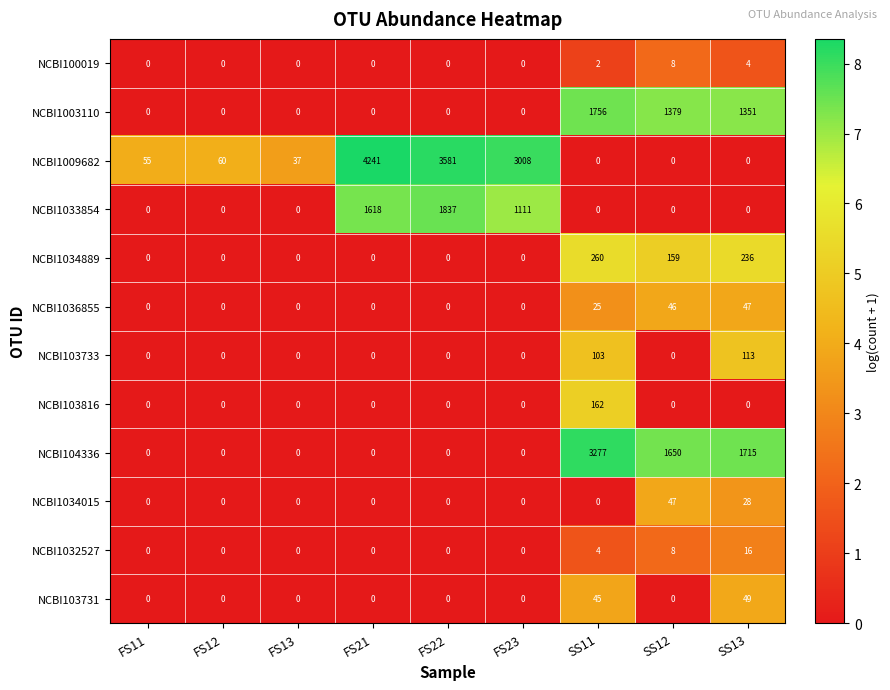

What is the sum of all NCBI1034015 values?

75